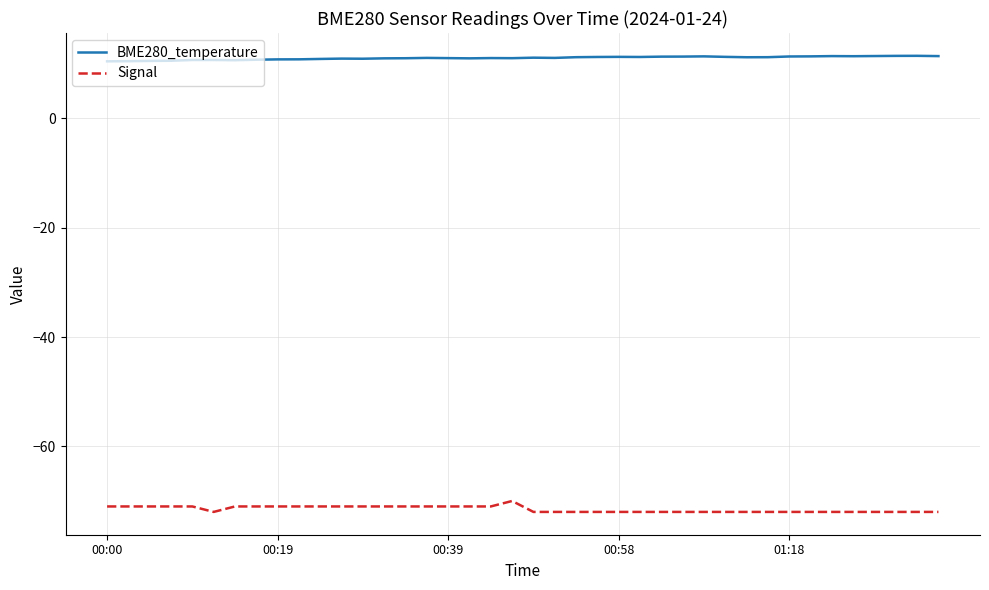

True or false: BME280_temperature and Signal cross at least once.

False